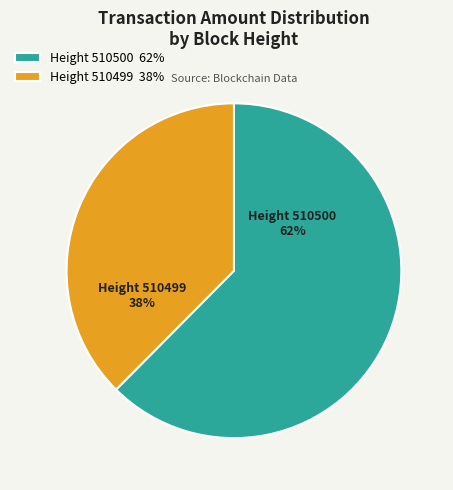

Rank the categories by value from highest to lowest.

510500, 510499